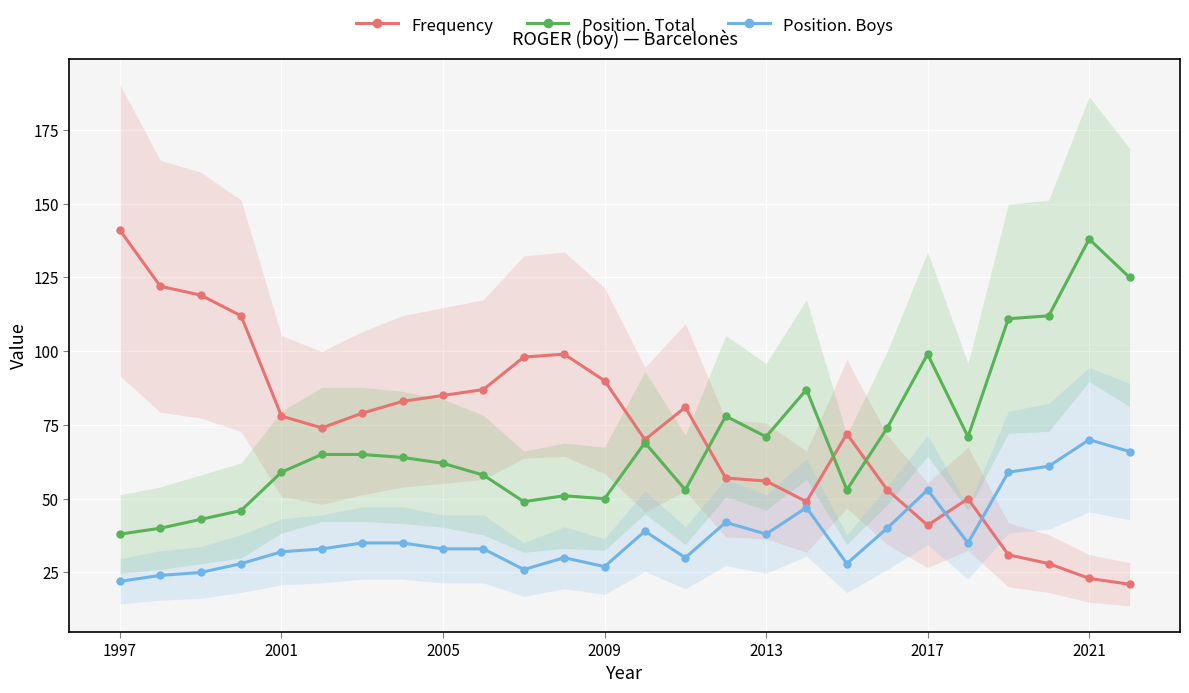

How many series are shown in this chart?

3